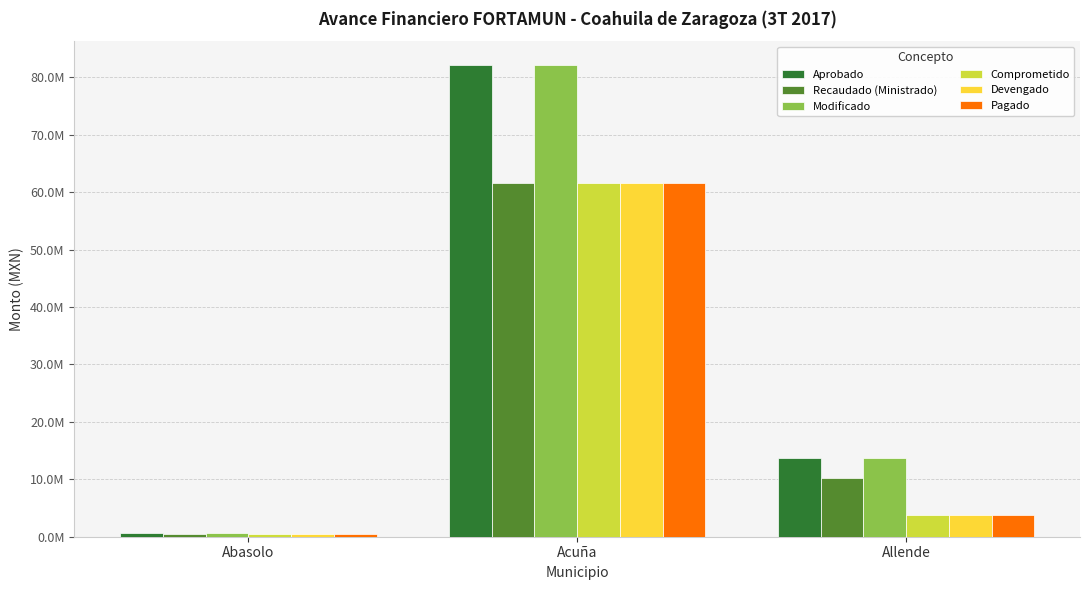

Which category has the lowest value in the Comprometido series?

Abasolo